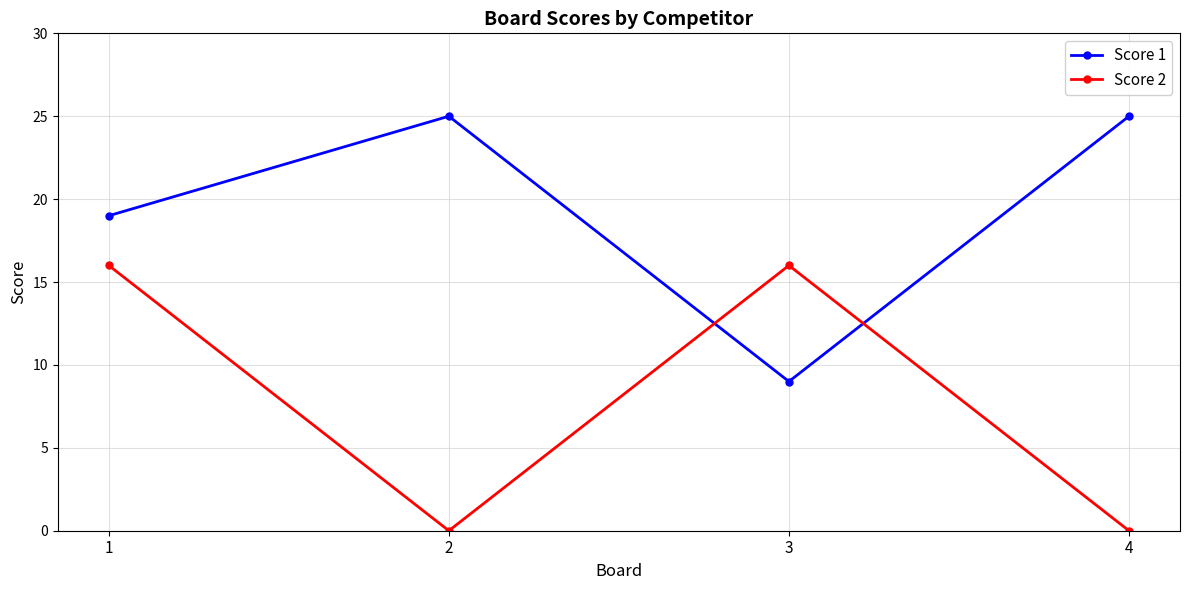

True or false: Score 1 and Score 2 intersect in this chart.

True